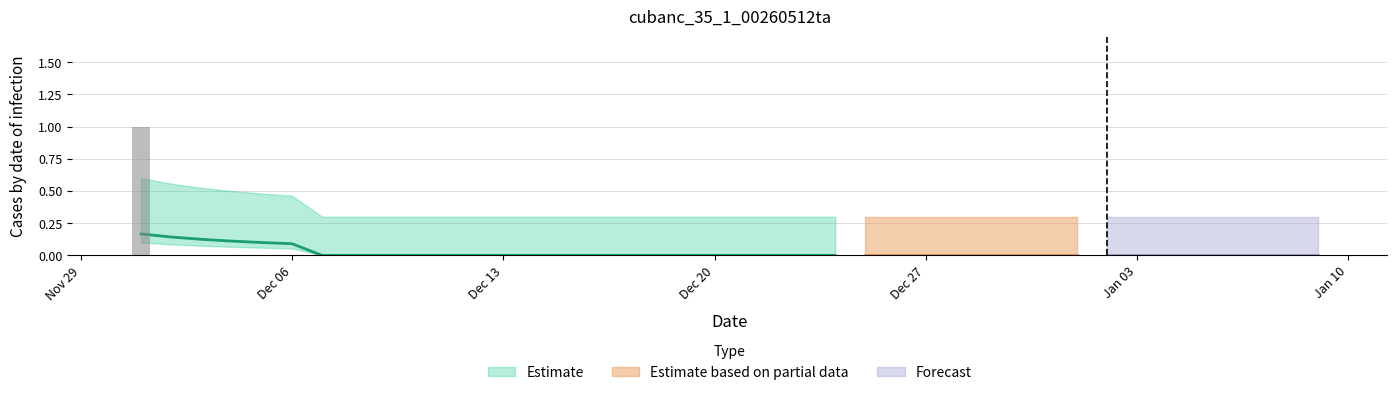

What is the label of the 5th bar from the left?

2021-12-05